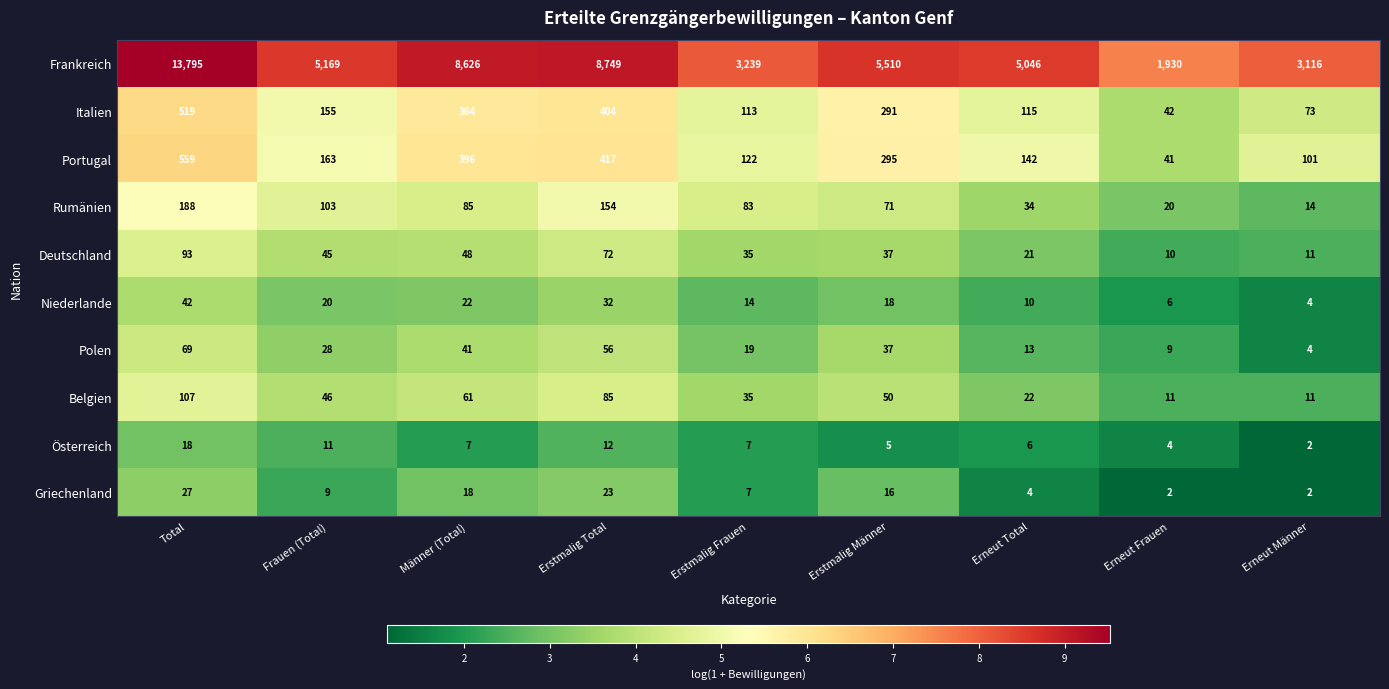

What is the sum of all Portugal values?

2236